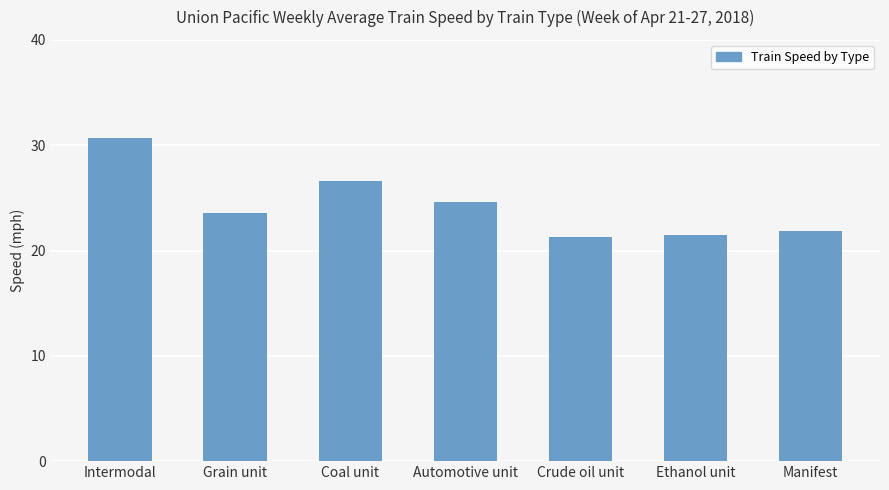

The chart shows a value of 24.6 at Automotive unit. True or false?

True